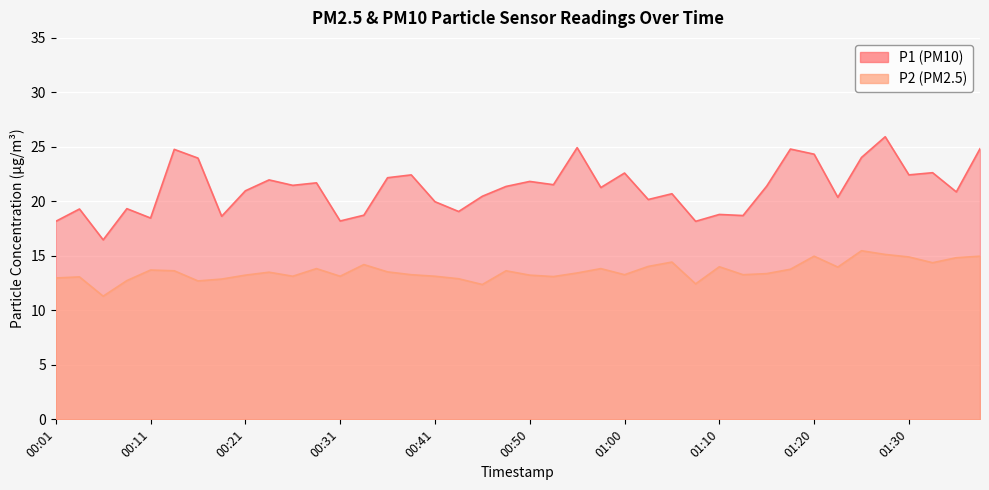

List the series in order of their peak value, highest first.

P1, P2